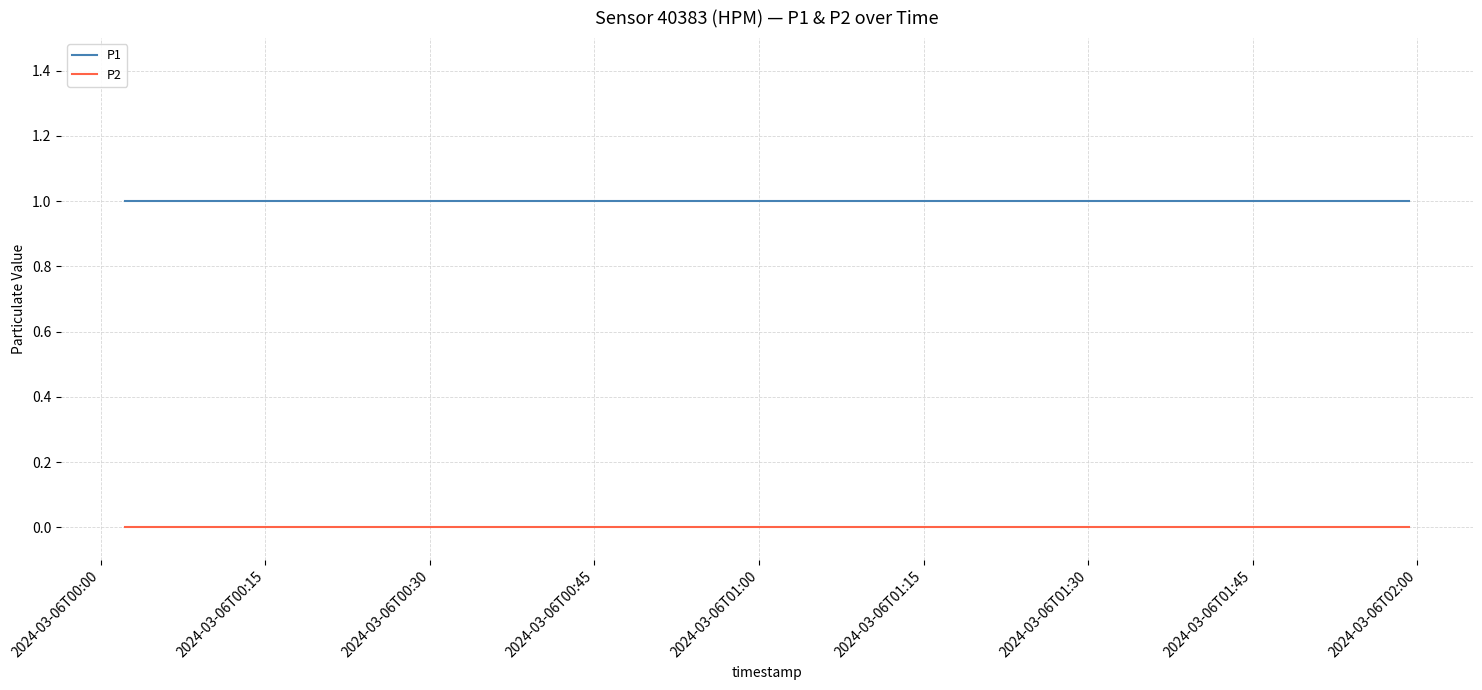

Reading left to right, what are all the values shown in this chart?

P1: 1	1	1	1	1	1	1	1	1	1	1	1	1	1	1	1	1	1	1	1	1	1	1	1	1	1	1	1	1	1	1	1	1	1	1	1	1	1	1	1
P2: 0	0	0	0	0	0	0	0	0	0	0	0	0	0	0	0	0	0	0	0	0	0	0	0	0	0	0	0	0	0	0	0	0	0	0	0	0	0	0	0